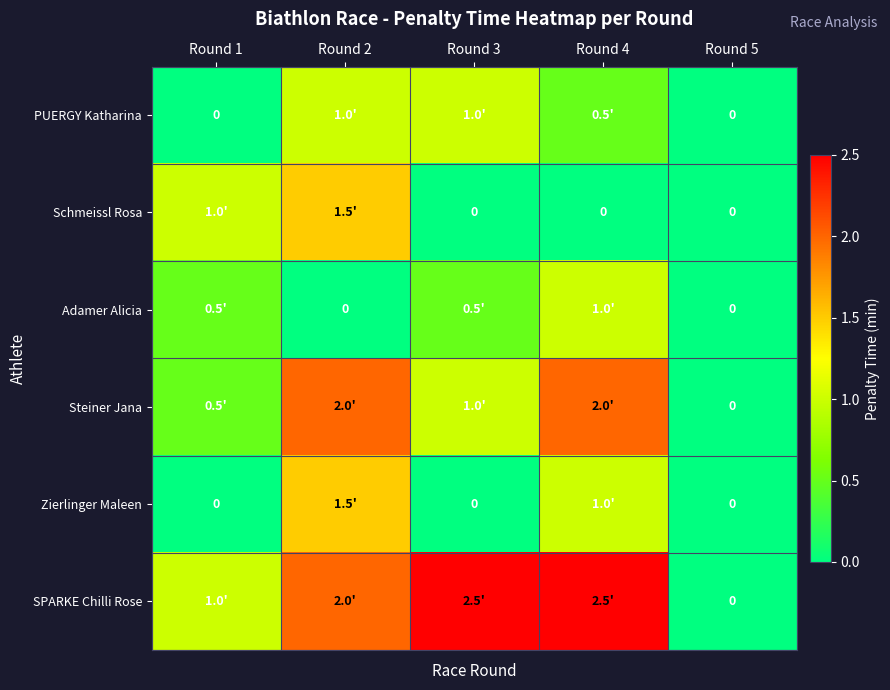

What is the highest value of the Schmeissl Rosa series?

1.5